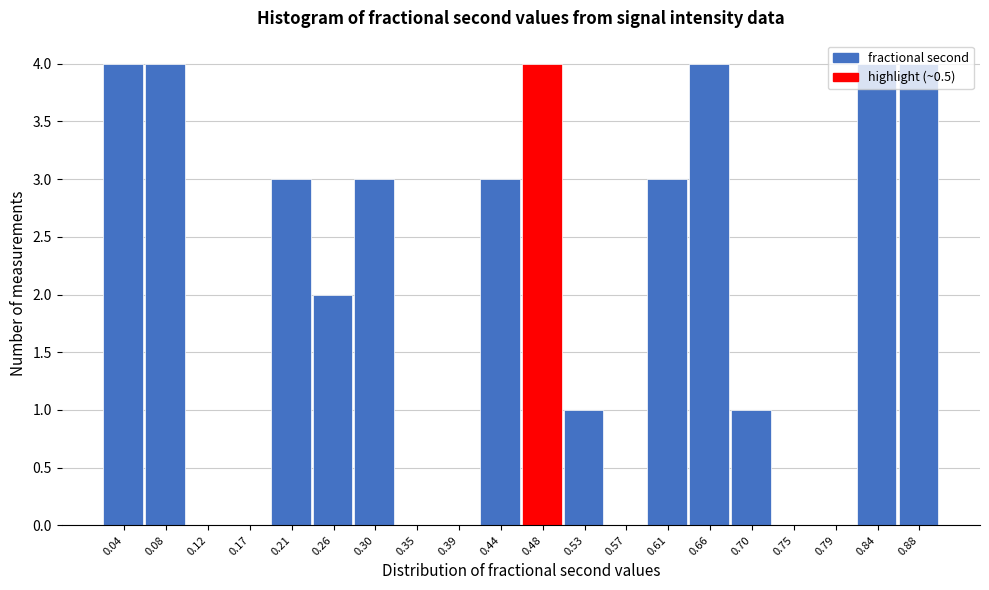

Reading left to right, list every bar in this chart as the range it spans on the x-axis followed by its height. Neither the bar edges nor the heights are printed on the chart, so give them approximately, as read against the axes.

0.015 to 0.060: 4
0.060 to 0.100: 4
0.100 to 0.145: 0
0.145 to 0.190: 0
0.190 to 0.235: 3
0.235 to 0.280: 2
0.280 to 0.325: 3
0.325 to 0.370: 0
0.370 to 0.415: 0
0.415 to 0.460: 3
0.460 to 0.505: 4
0.505 to 0.550: 1
0.550 to 0.595: 0
0.595 to 0.635: 3
0.635 to 0.680: 4
0.680 to 0.725: 1
0.725 to 0.770: 0
0.770 to 0.815: 0
0.815 to 0.860: 4
0.860 to 0.905: 4